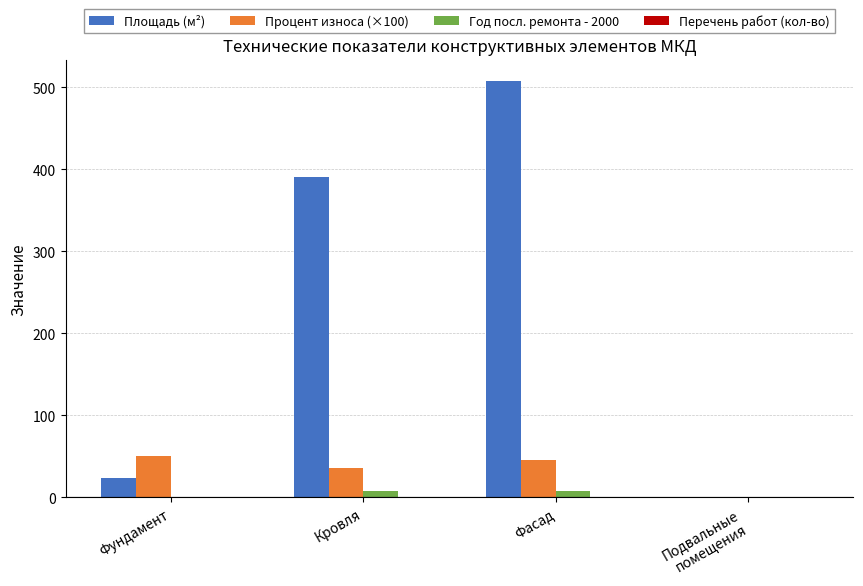

At which category is the sum across all series the highest?

Фасад